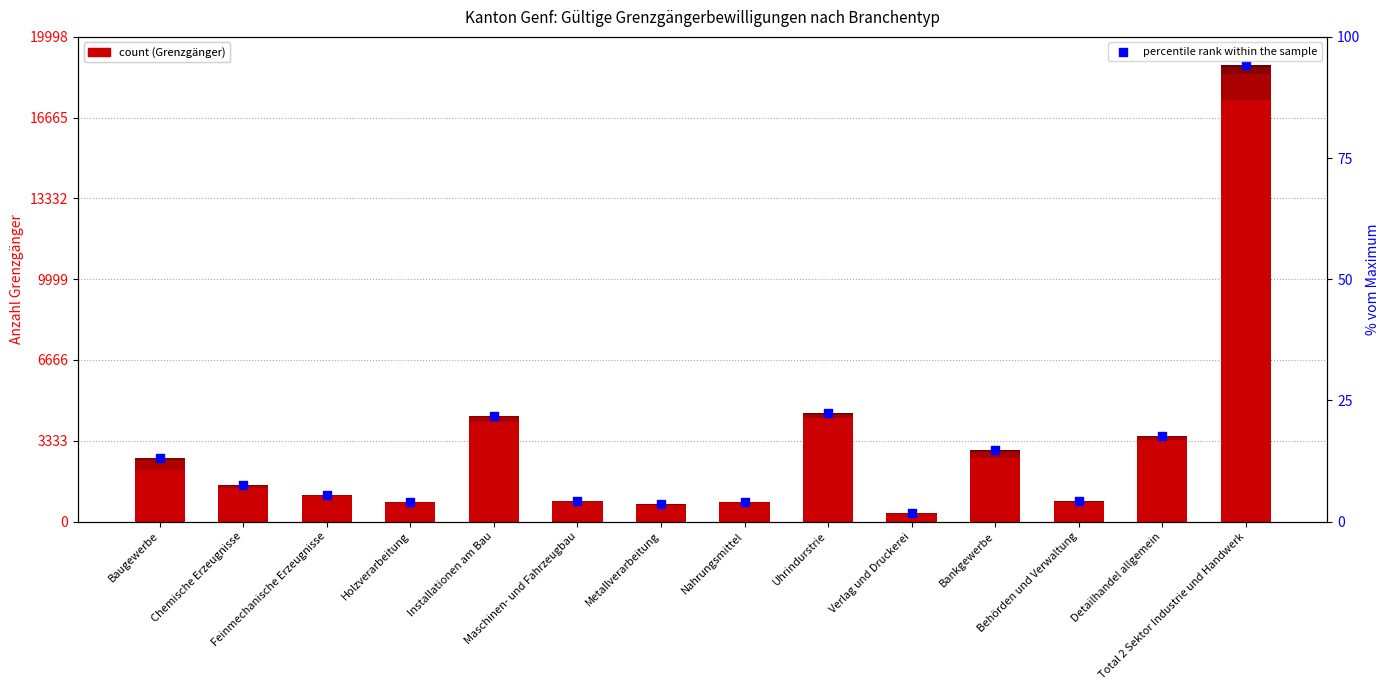

Which series contains the lowest Y value?

Österreich